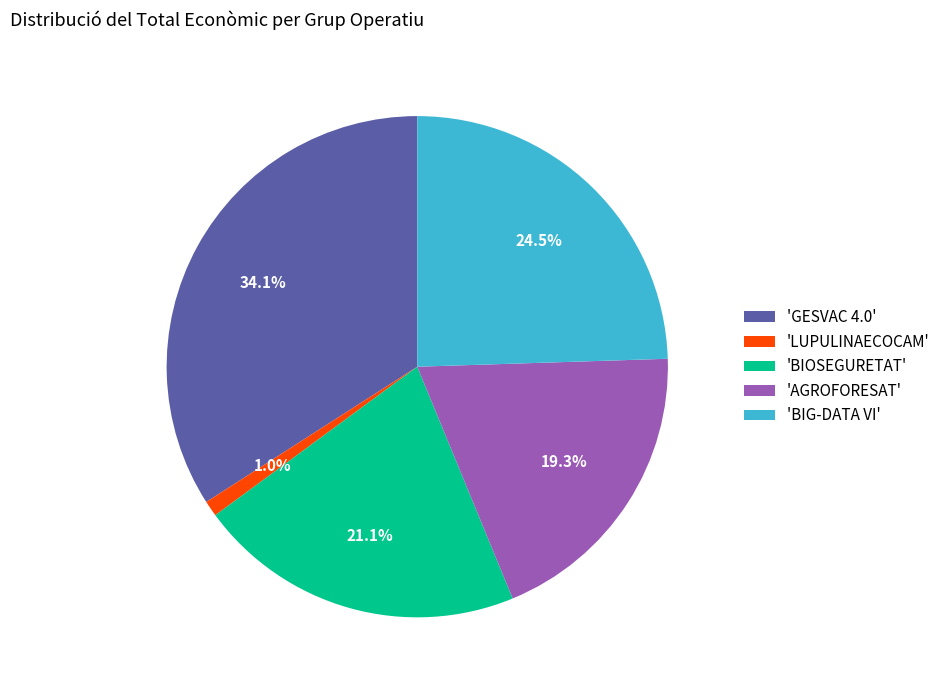

Is there a majority slice in this chart?

No